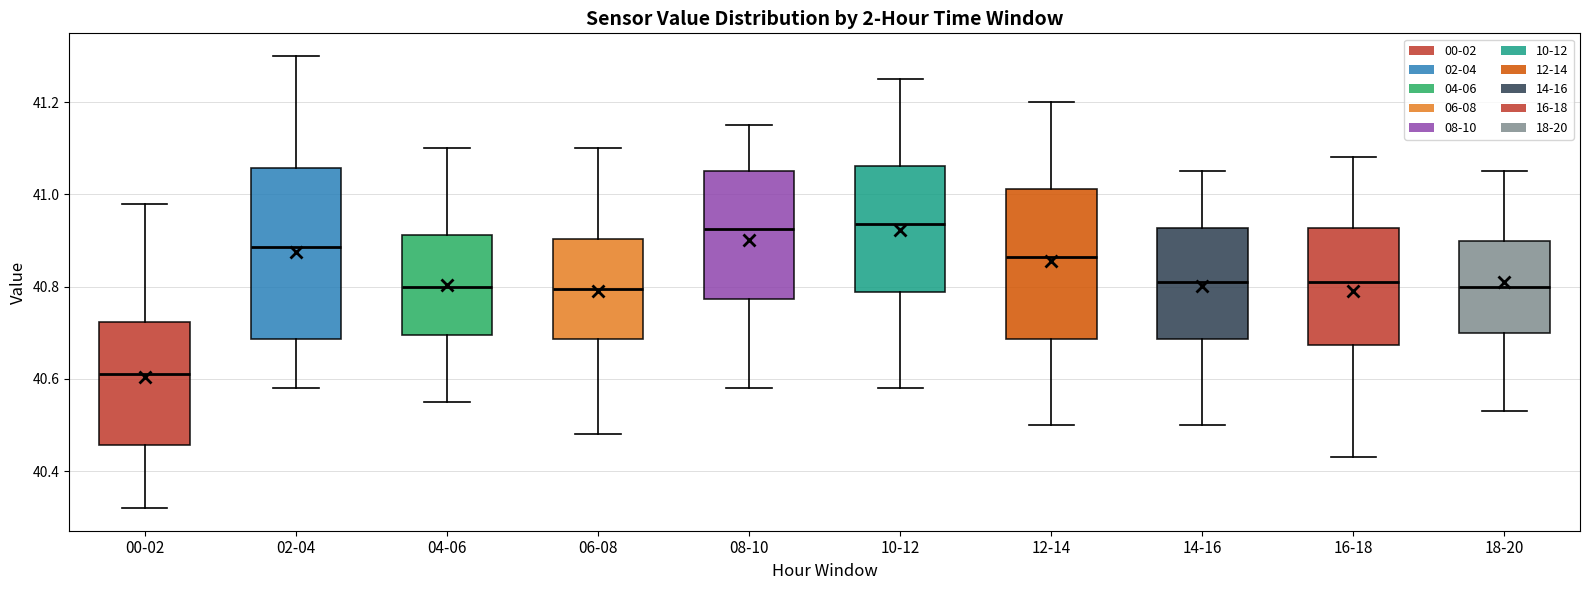

Comparing the boxes themselves (not the whiskers), which one is the tallest?

02-04